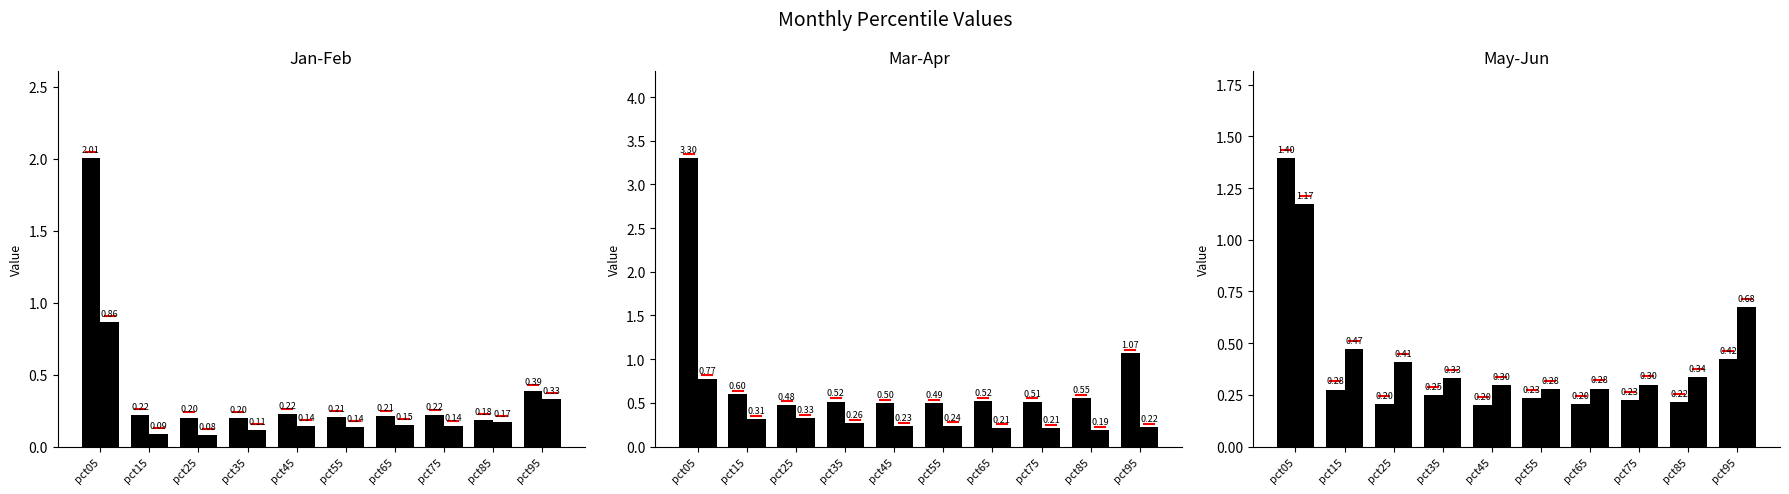

The Jan series shows 0.2 at pct65. True or false?

True